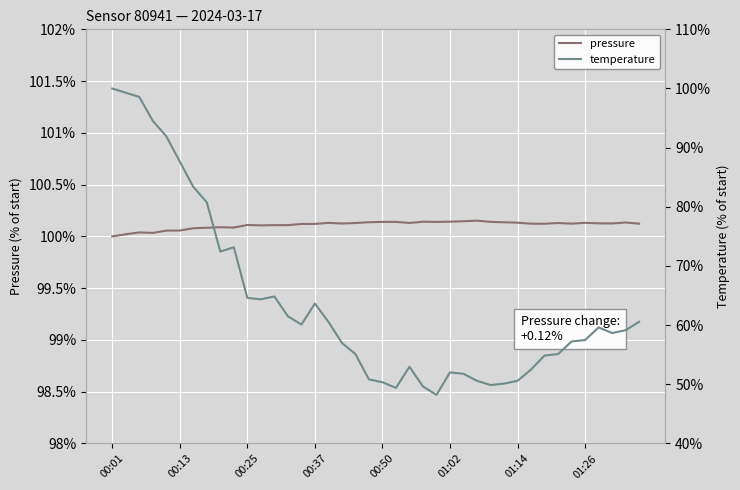

How many interior local valleys does the pressure series have?

9